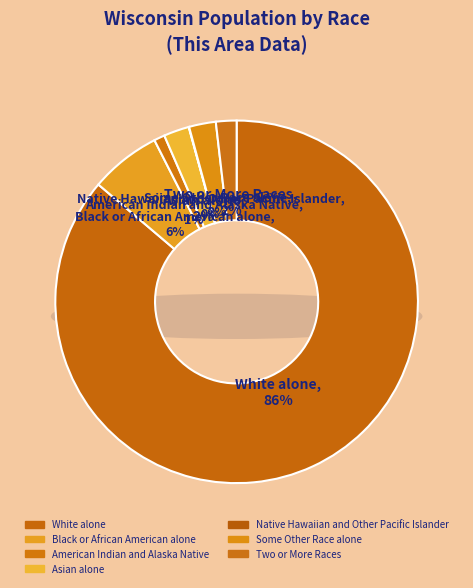

Do Native Hawaiian and Other Pacific Islander and Asian alone together represent more than half of the pie?

No